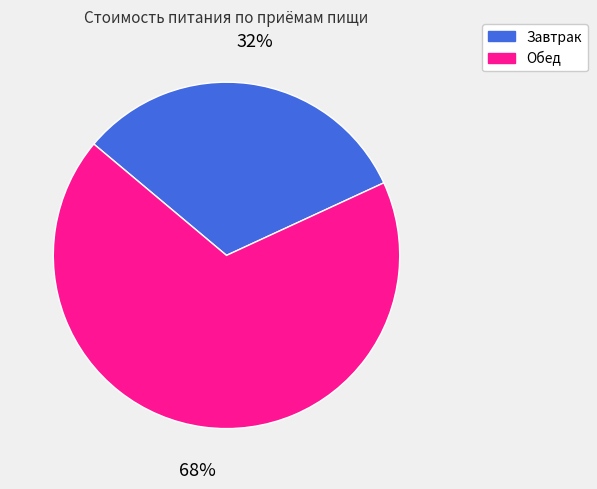

To the nearest percent, what is the combined percentage of Завтрак and Обед?

100%